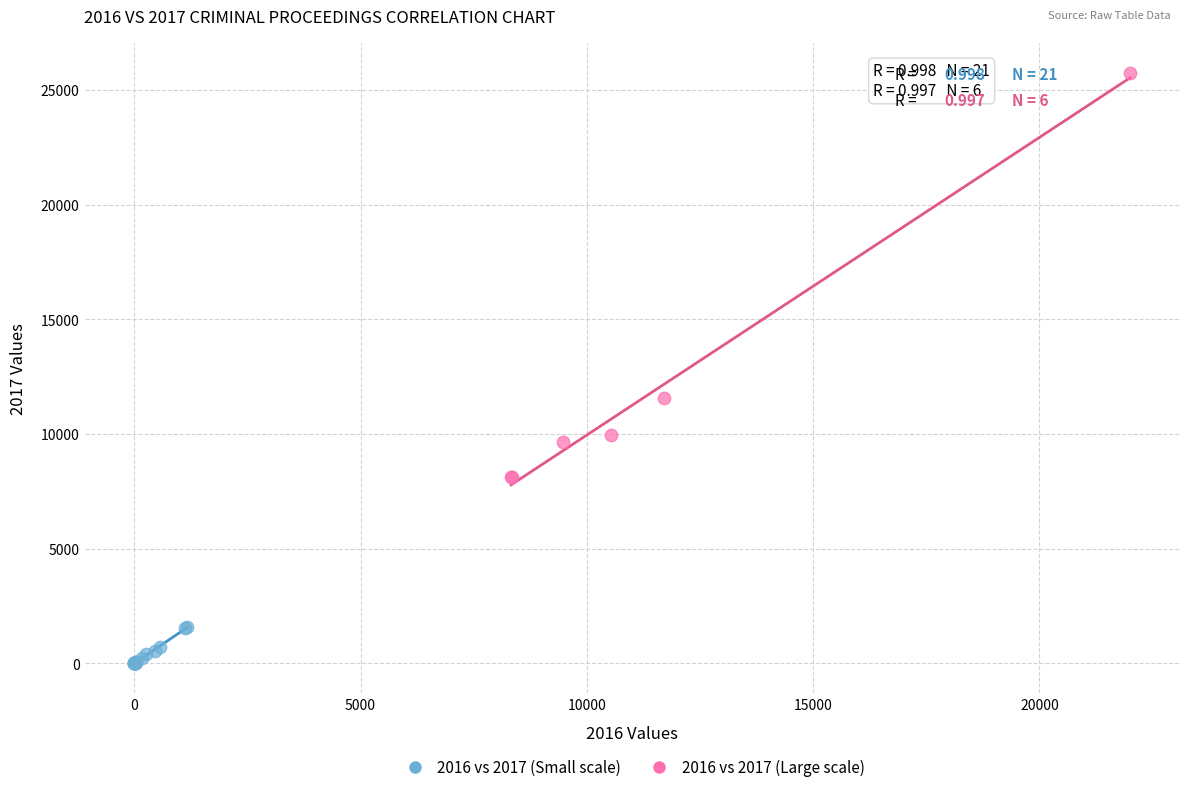

Which series has the widest spread of Y values?

2016 vs 2017 (Large scale)